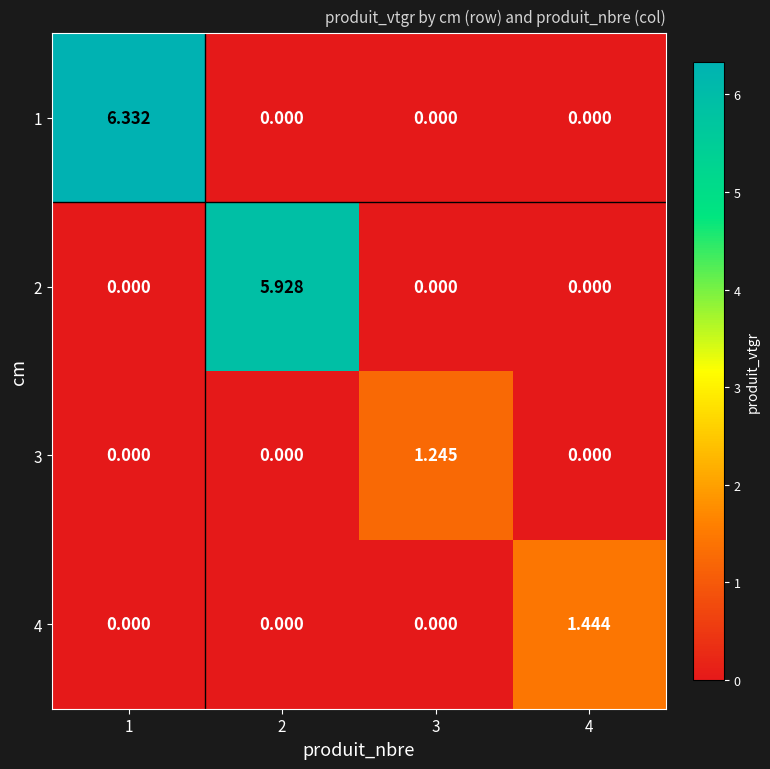

Is the value of 3 at 3 greater than the value of 4 at 3?

Yes